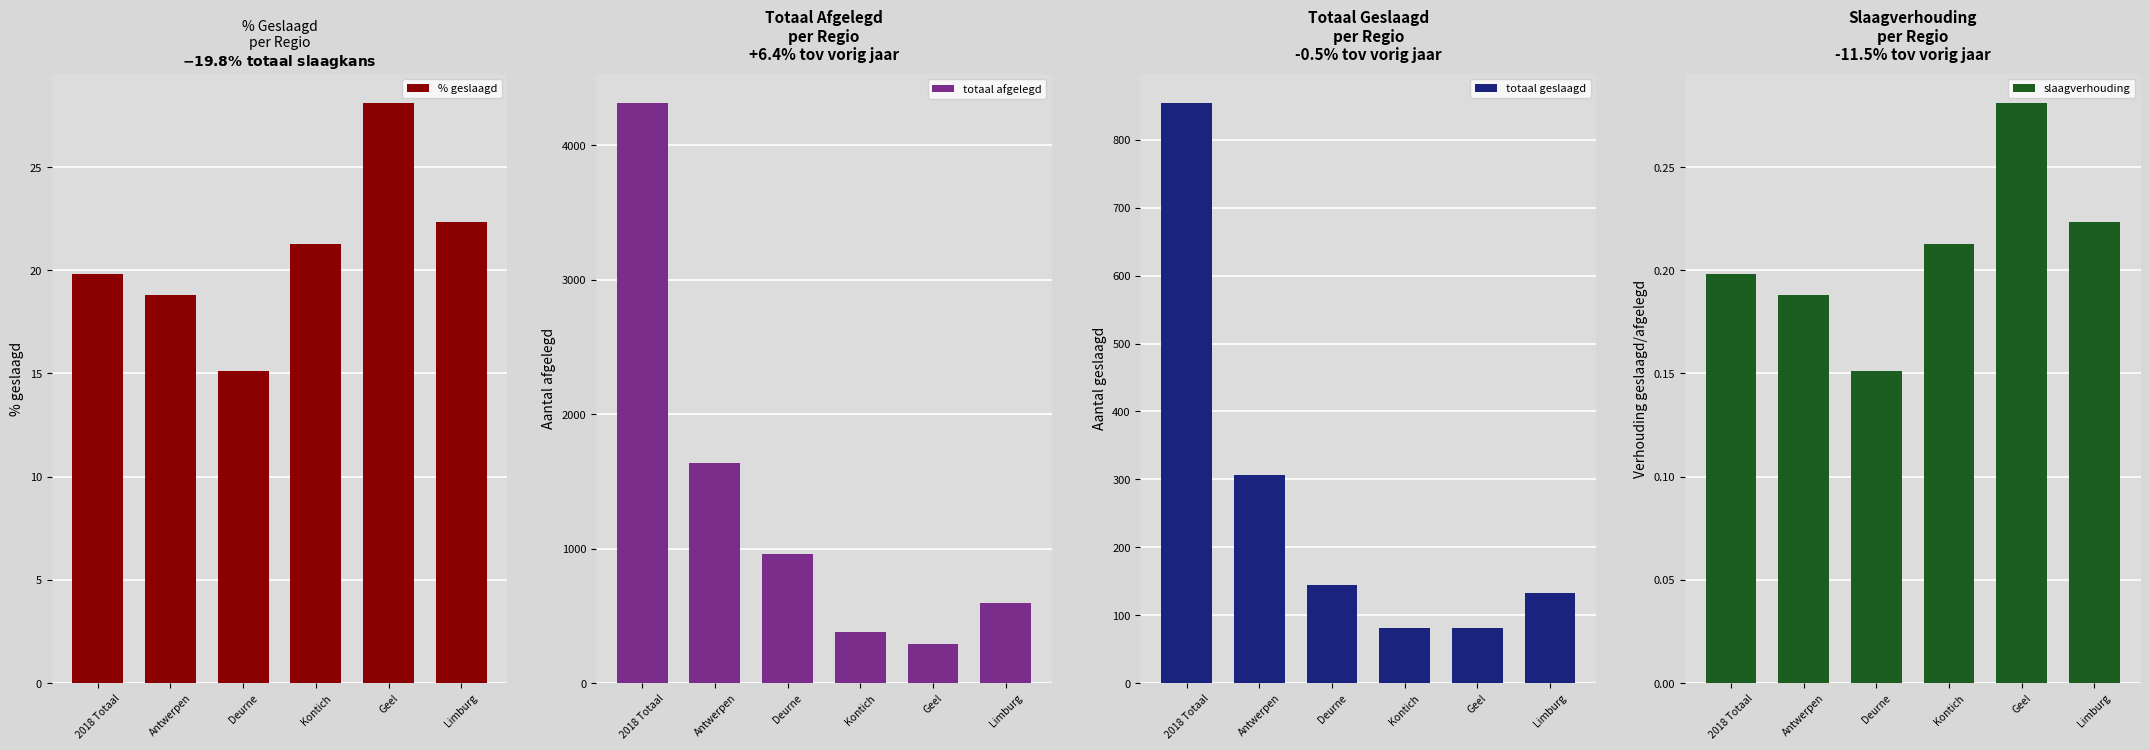

What are all the series names shown in the legend?

% geslaagd, totaal afgelegd, totaal geslaagd, slaagverhouding